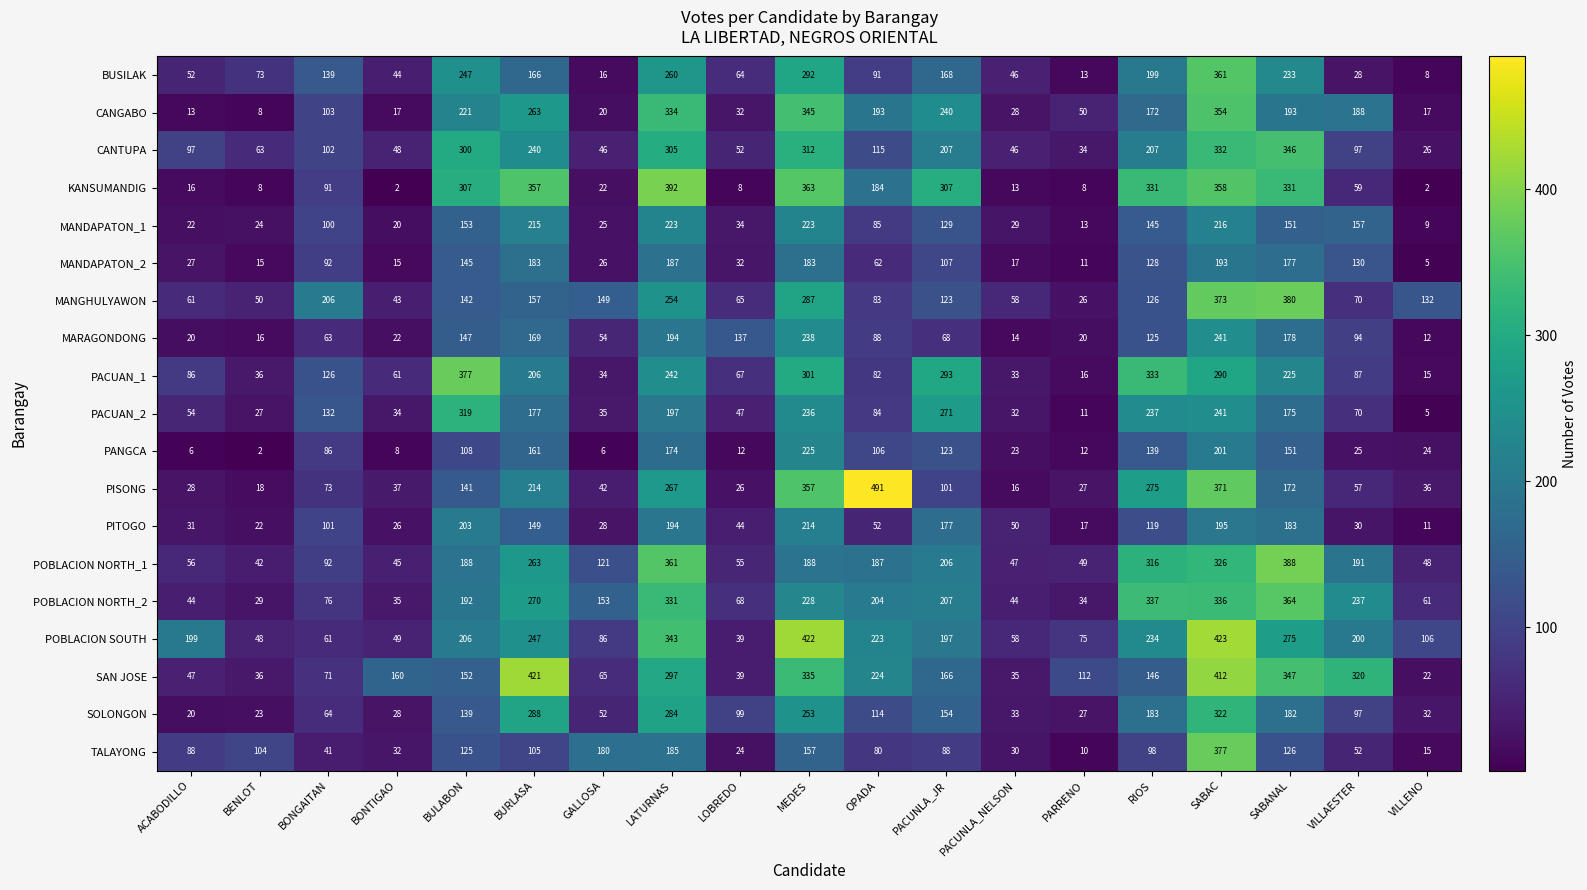

Which series has the widest spread of values?

PISONG